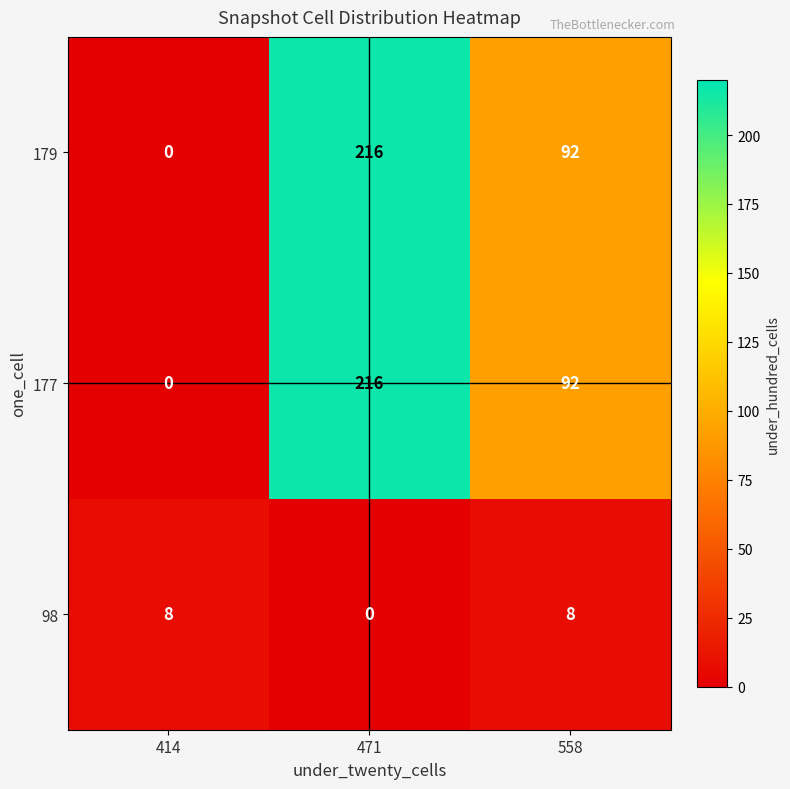

Count the 98 values in the range 0 to 8.

3